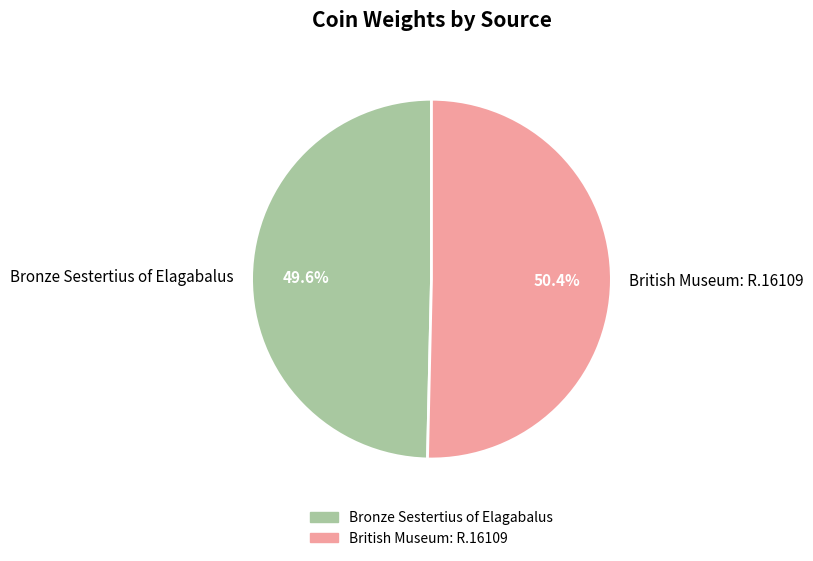

Which category has the biggest portion of the pie?

British Museum: R.16109